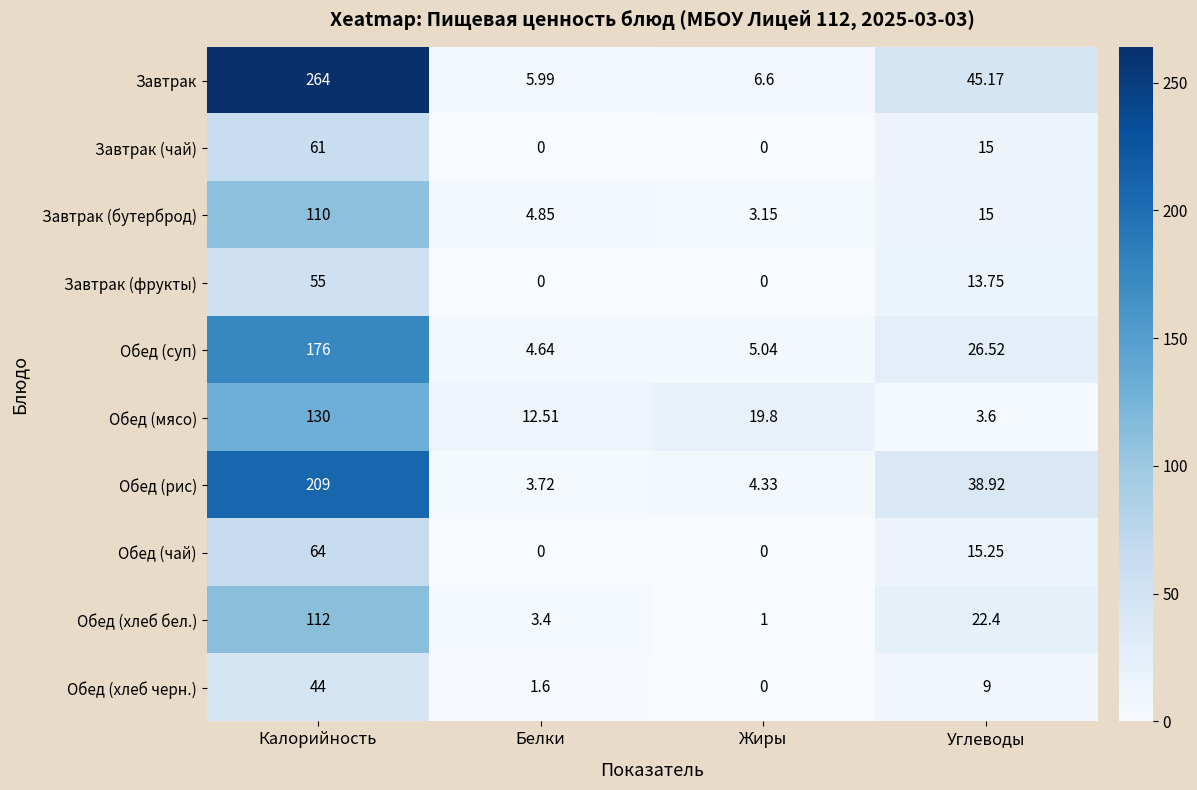

At which label does Обед (чай) first exceed 15?

Калорийность